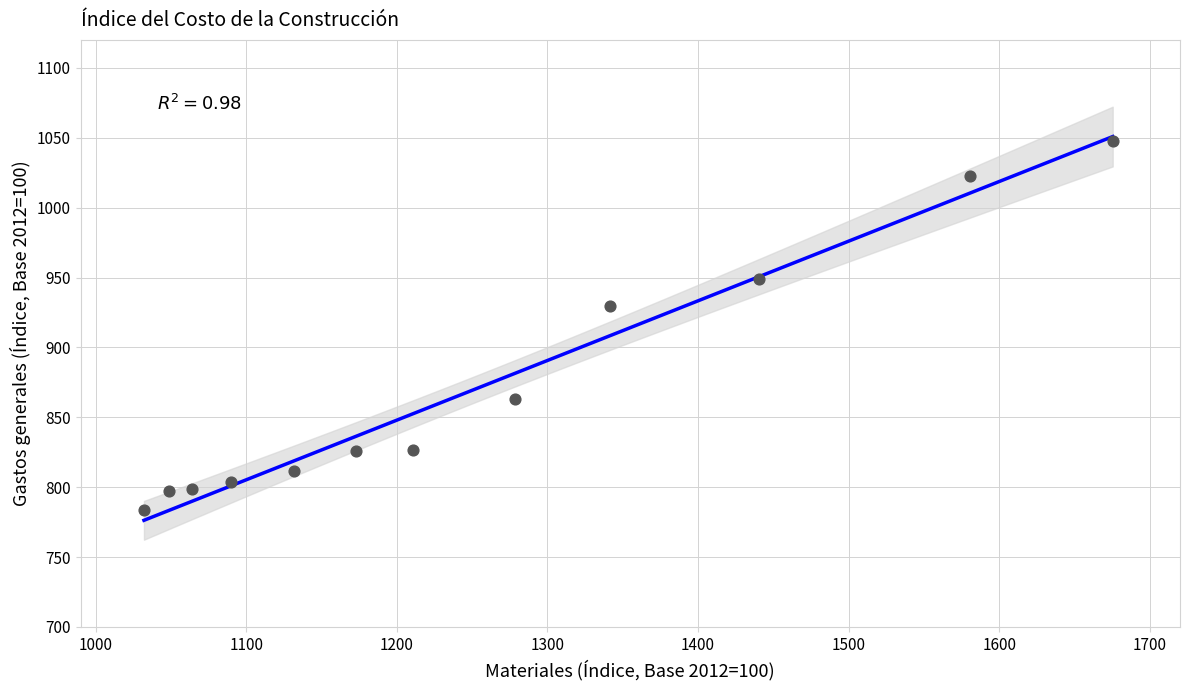

What is the average X value?

1255.5